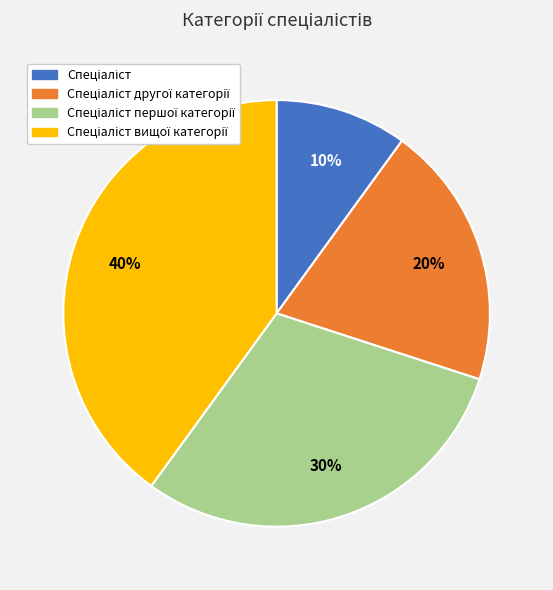

To the nearest percent, what is the average slice percentage?

25%